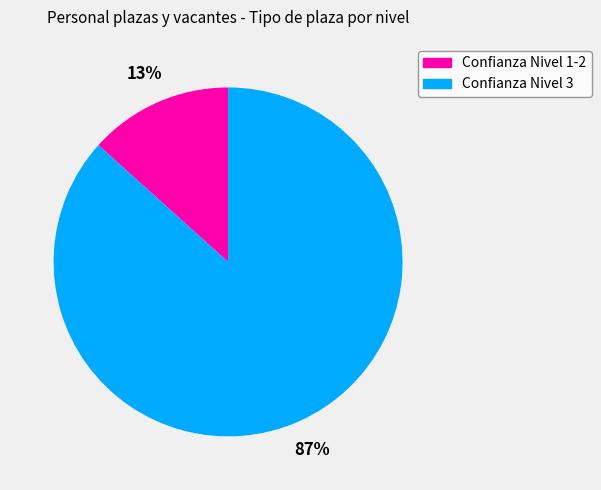

Do Confianza Nivel 3 and Confianza Nivel 1-2 together represent more than half of the pie?

Yes